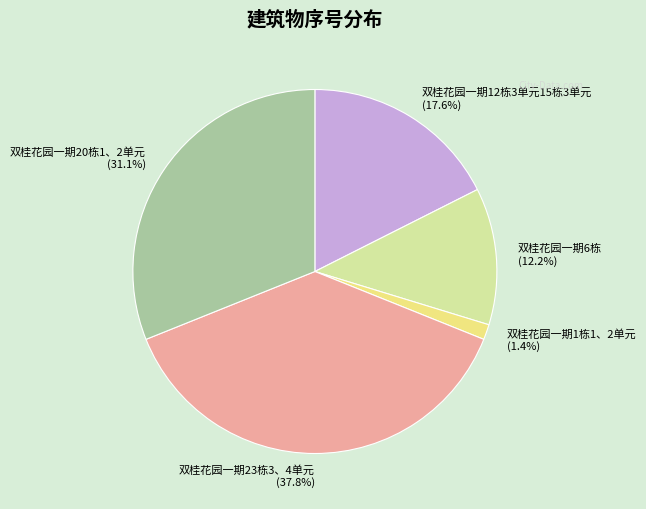

The 双桂花园一期20栋1、2单元 slice represents 25% of the pie. True or false?

False